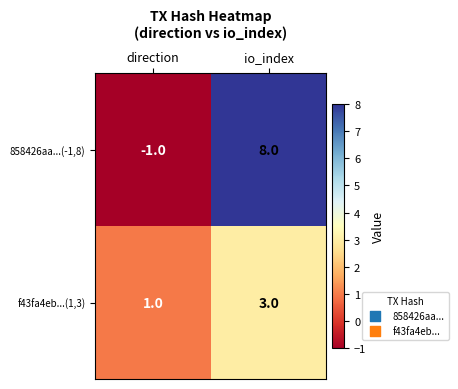

List the labels in order of f43fa4eb...(1,3) value, largest first.

io_index, direction